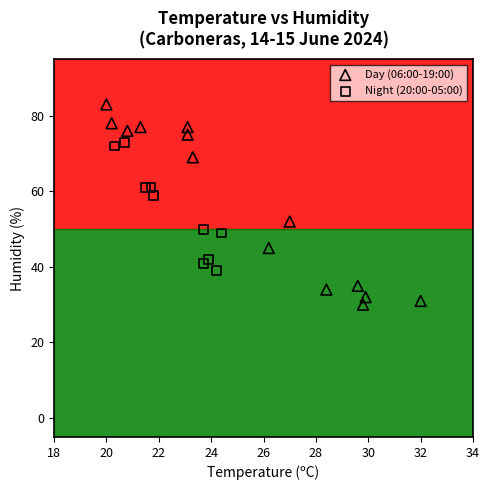

Which series contains the lowest Y value?

Day (06:00-19:00)